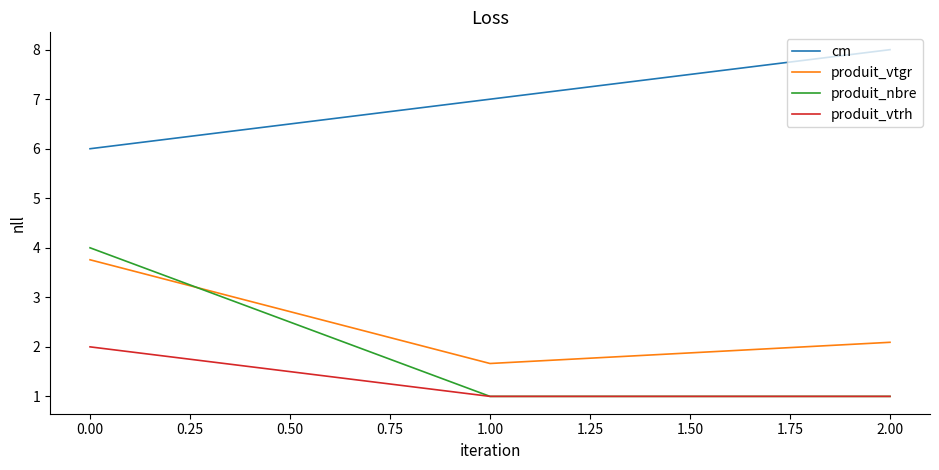

What are all the series names shown in the legend?

cm, produit_vtgr, produit_nbre, produit_vtrh